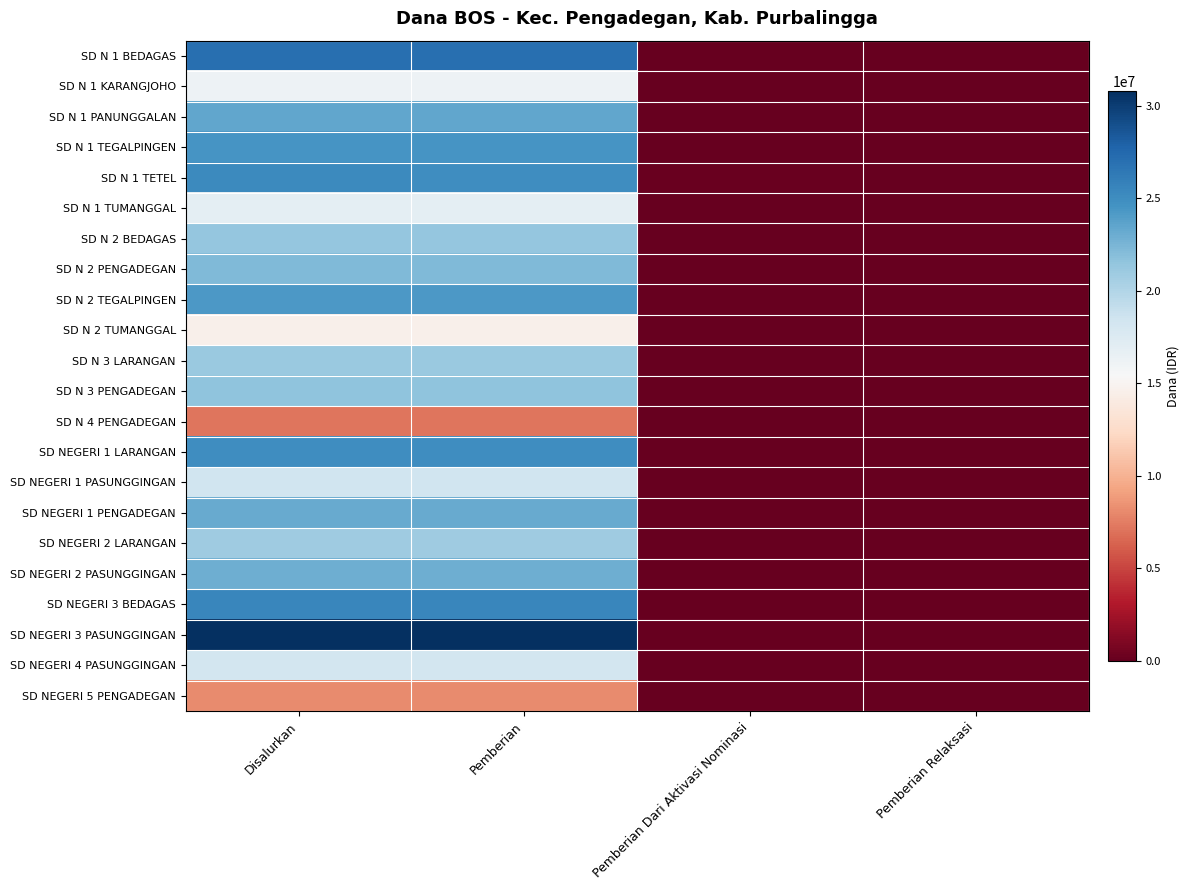

How many series are shown in this chart?

22